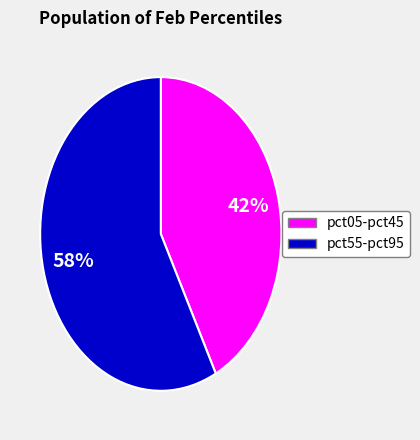

To the nearest percent, what is the average slice percentage?

50%